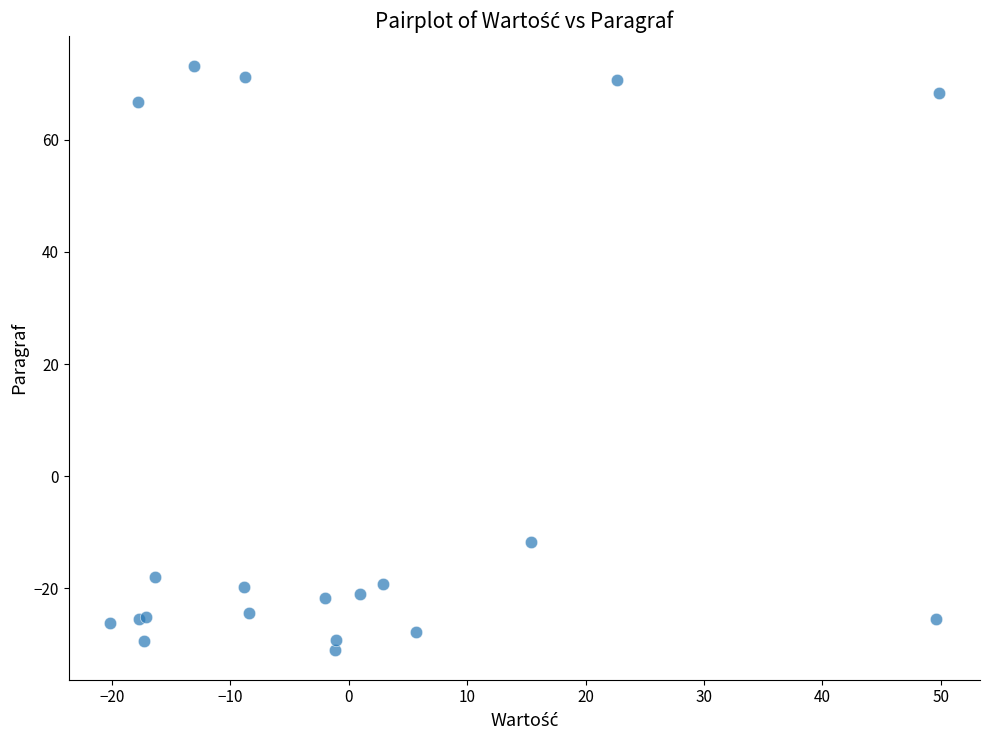

What Y value in the scatter plot is closest to 21?

-11.7